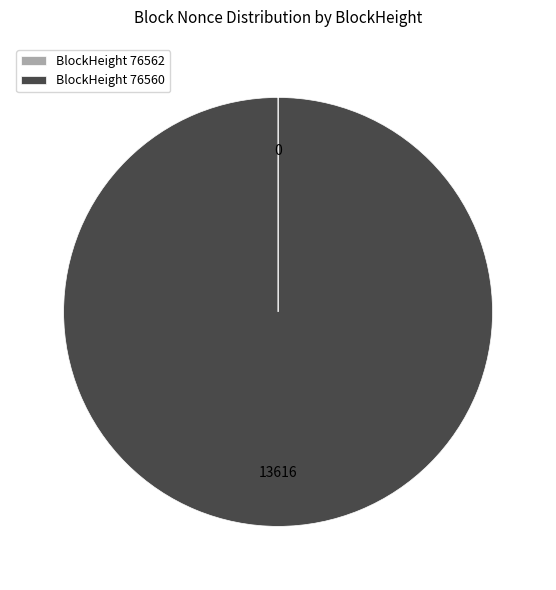

What is the majority slice?

BlockHeight 76560